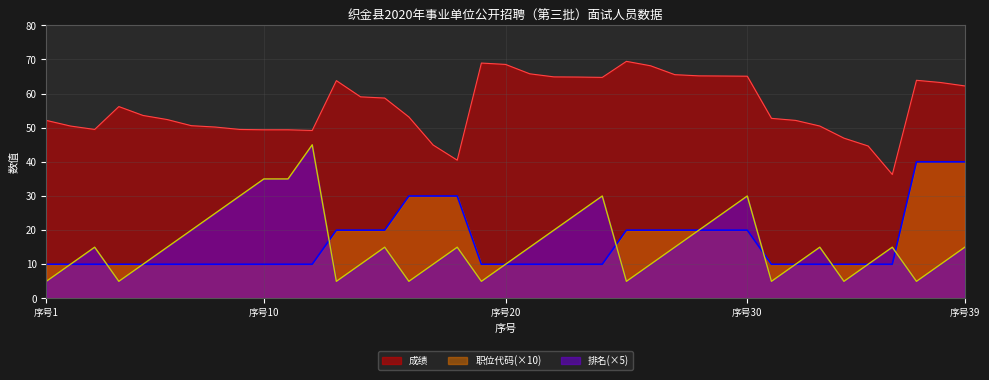

Does the chart display data point markers on the line(s)?

No